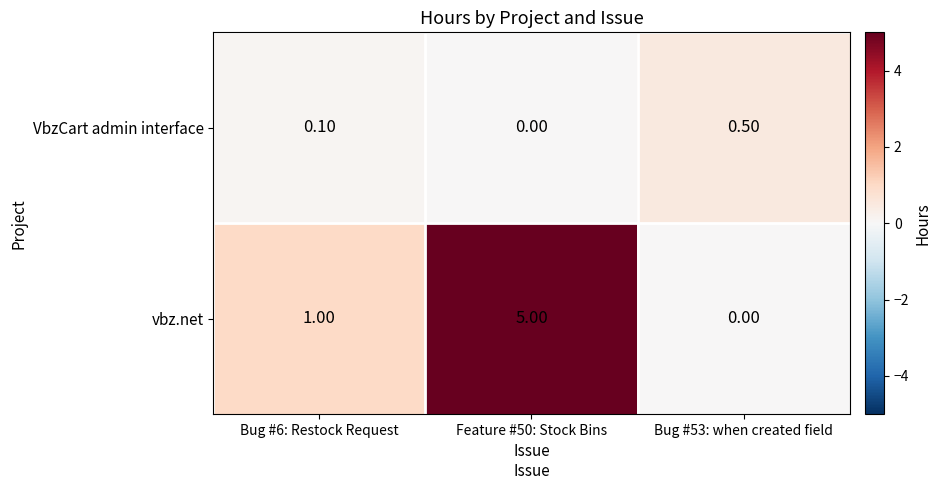

List the series in order of their overall mean, highest first.

vbz.net, VbzCart admin interface